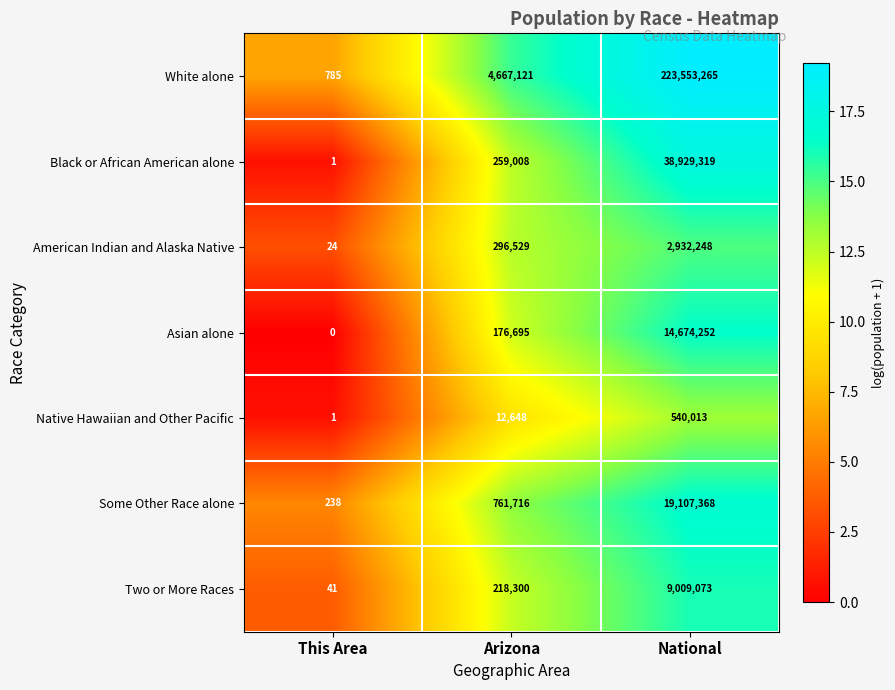

The value of Black or African American alone at This Area is 0. True or false?

False